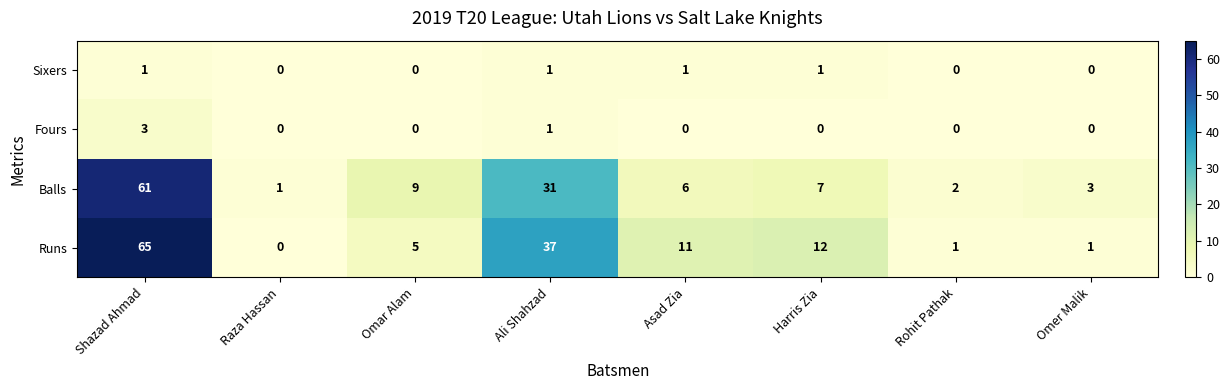

What is the spread (max minus min) of values at Omer Malik?

3